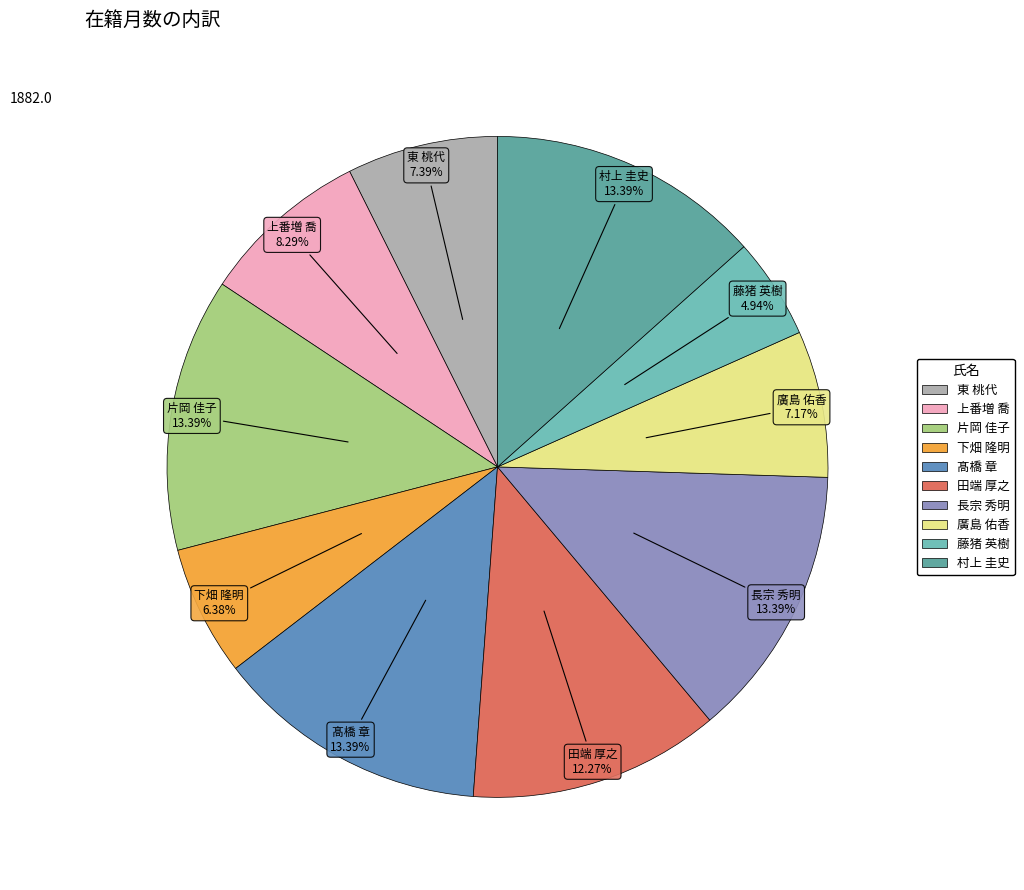

Which has a higher value, 藤猪 英樹 or 村上 圭史?

村上 圭史